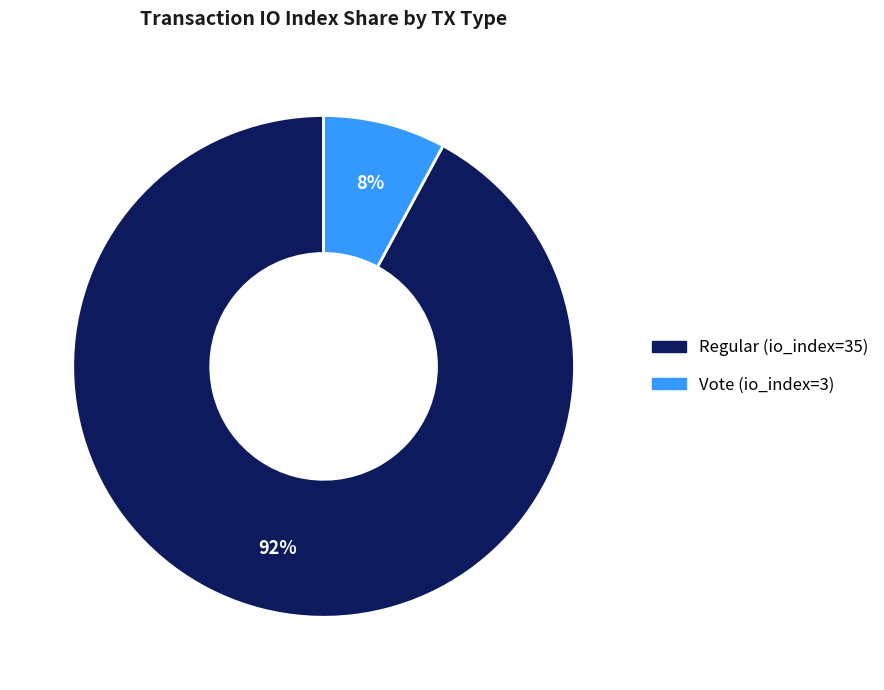

Between Vote (io_index=3) and Regular (io_index=35), which is larger?

Regular (io_index=35)